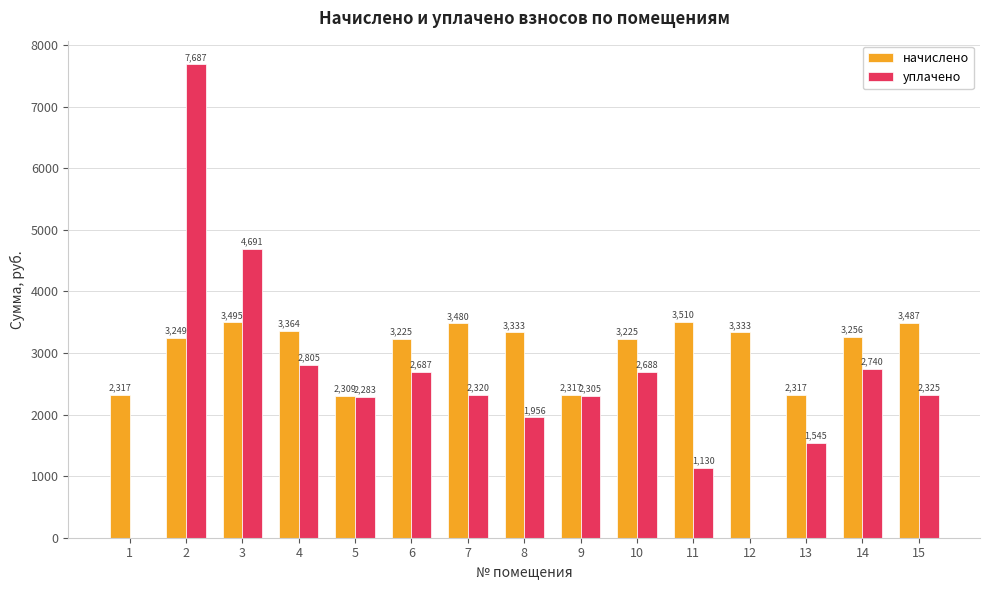

What is the highest value of the начислено series?

3510.3